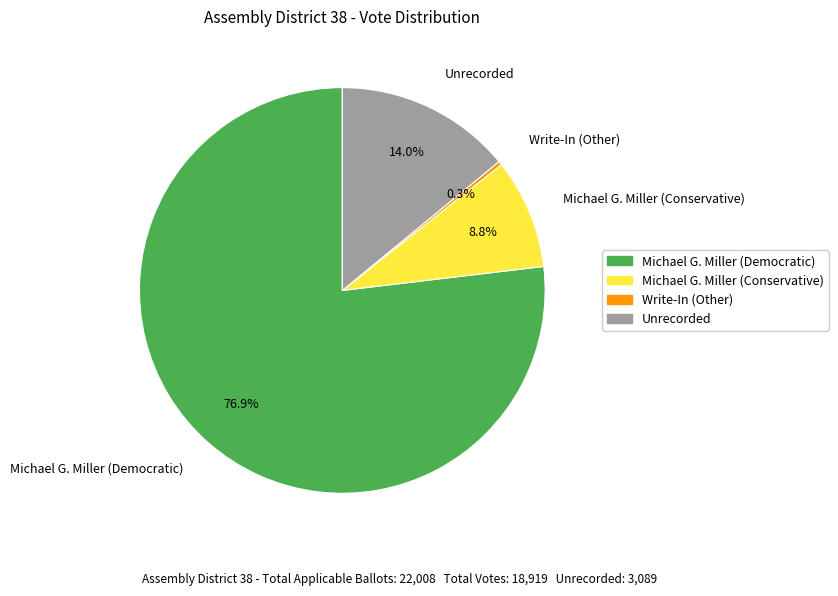

Is there a majority slice in this chart?

Yes